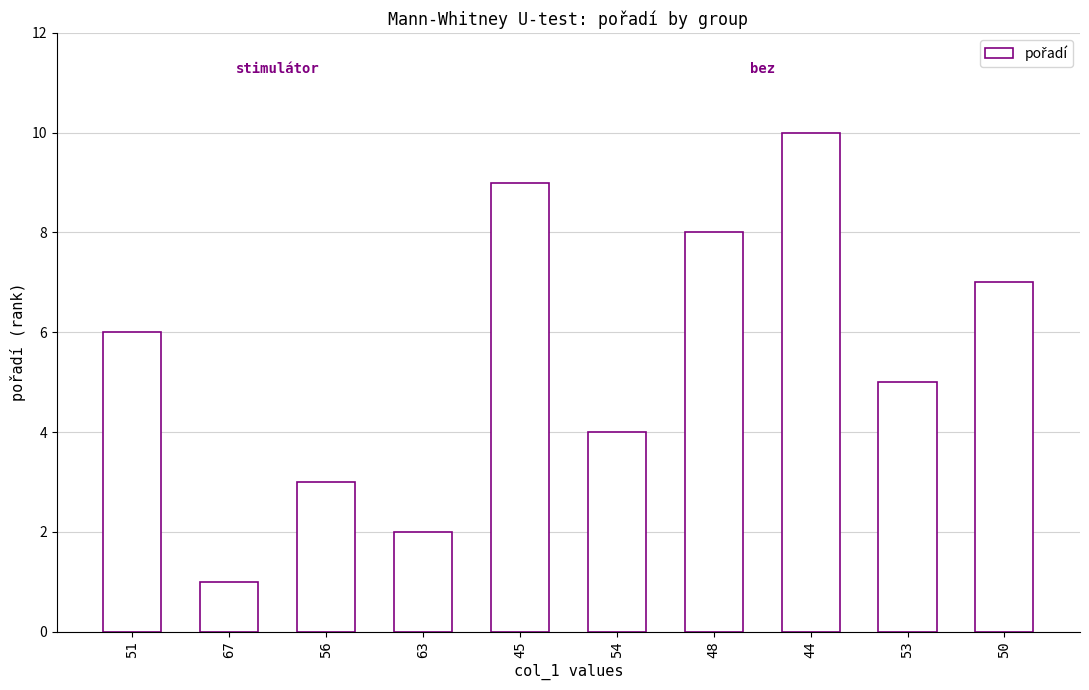

Reading left to right, transcribe all the data shown in this chart.

6	1	3	2	9	4	8	10	5	7